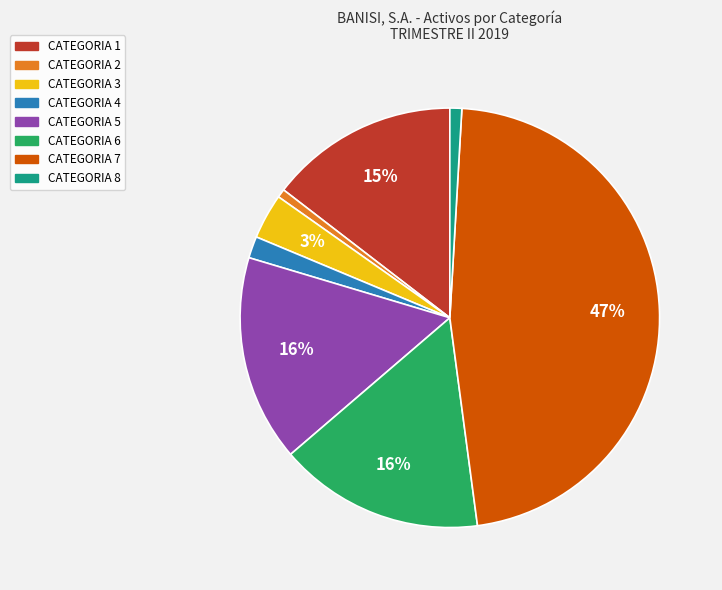

To the nearest percent, what portion does CATEGORIA 2 represent?

1%